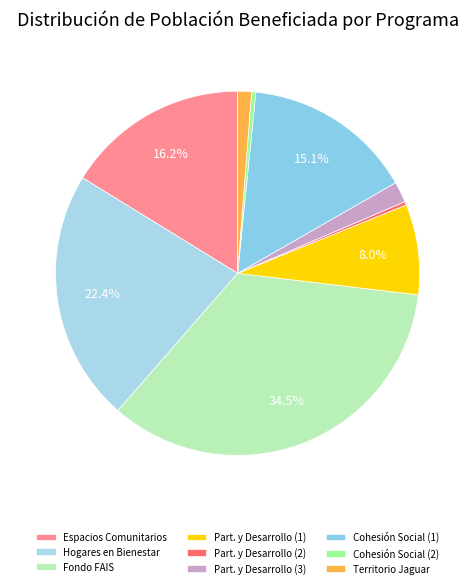

To the nearest percent, what is the difference between the largest and smallest slice percentages?

34%